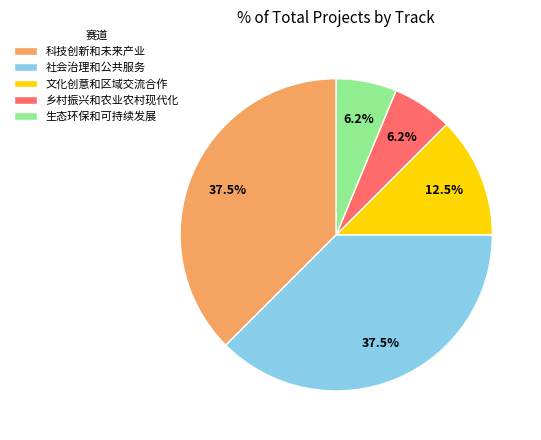

Is there any slice that represents more than half of the pie?

No